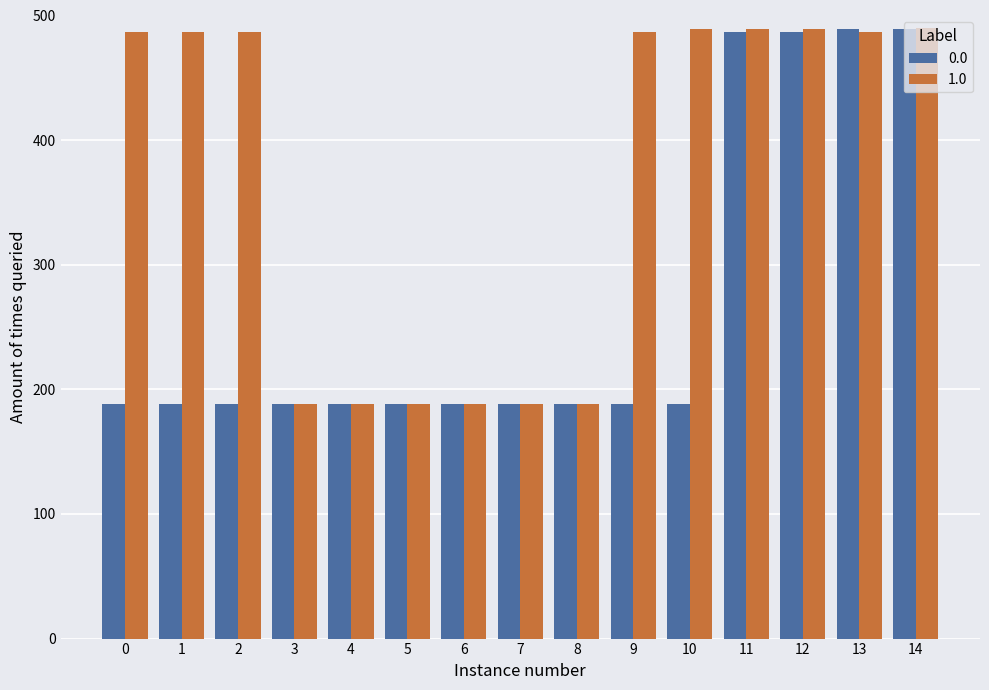

What is the spread (max minus min) of values at 9?

298.8